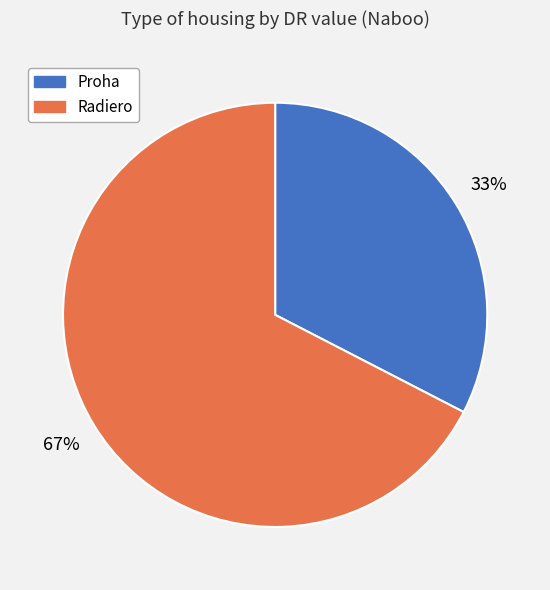

To the nearest percent, what is the average slice percentage?

50%